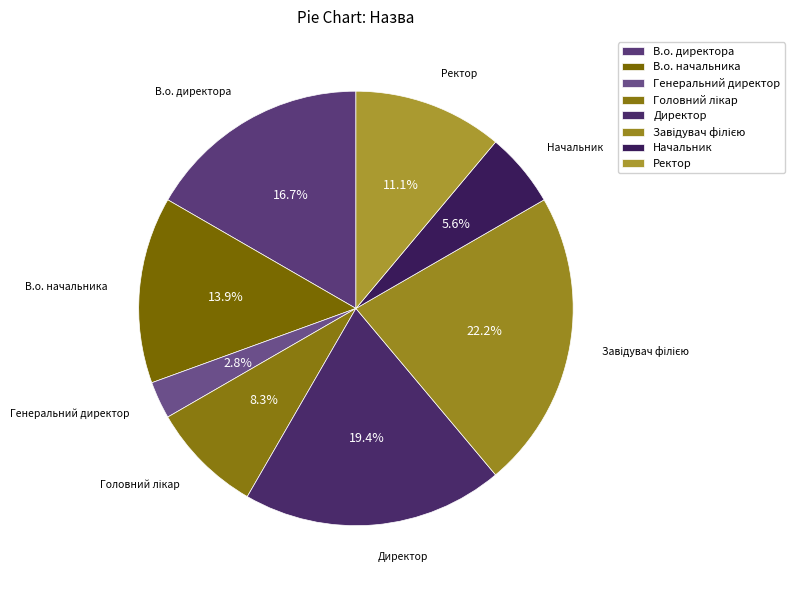

Is there a majority slice in this chart?

No